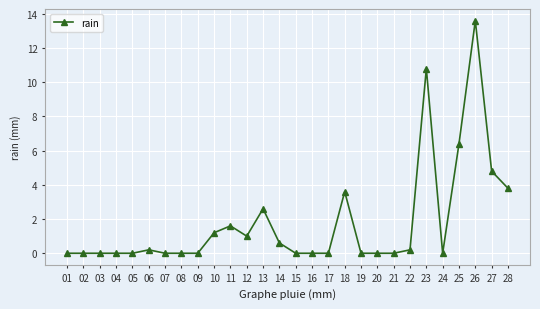

Between 18 and 19, which is larger?

18